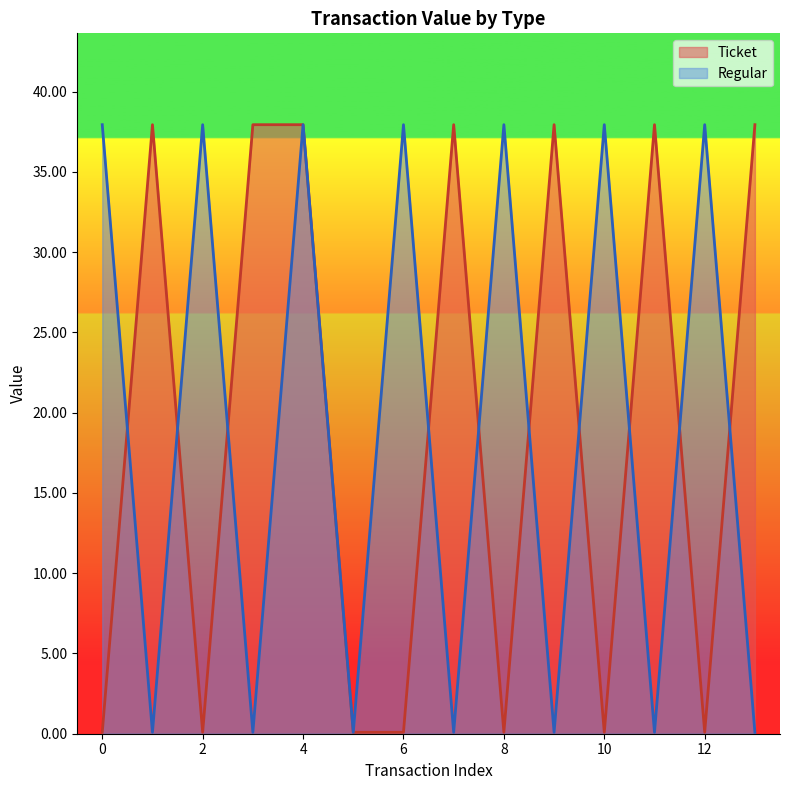

The Ticket series shows 61.5 at 4. True or false?

False